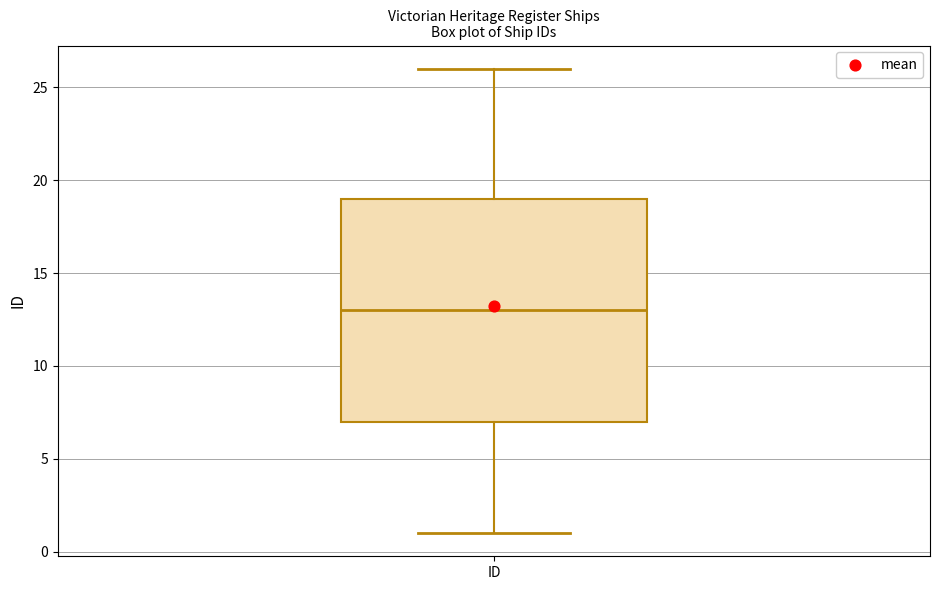

Transcribe this box plot: give where the median line is, the range the box spans, and where the two whiskers end, as read against the y-axis. The values are not printed on the chart, so give them approximately, as read against the axis.

median 13, box 7 to 19, whiskers 1 to 26